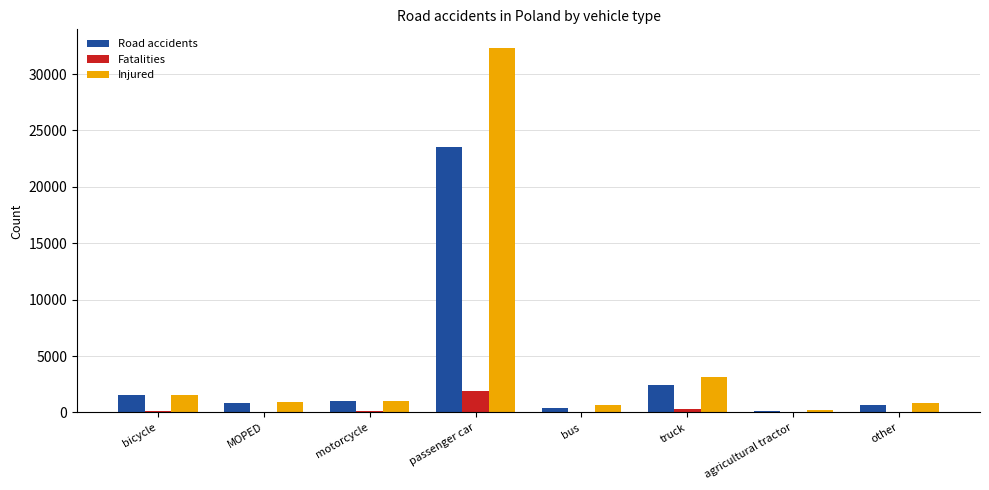

What are all the series names shown in the legend?

Road accidents, Fatalities, Injured